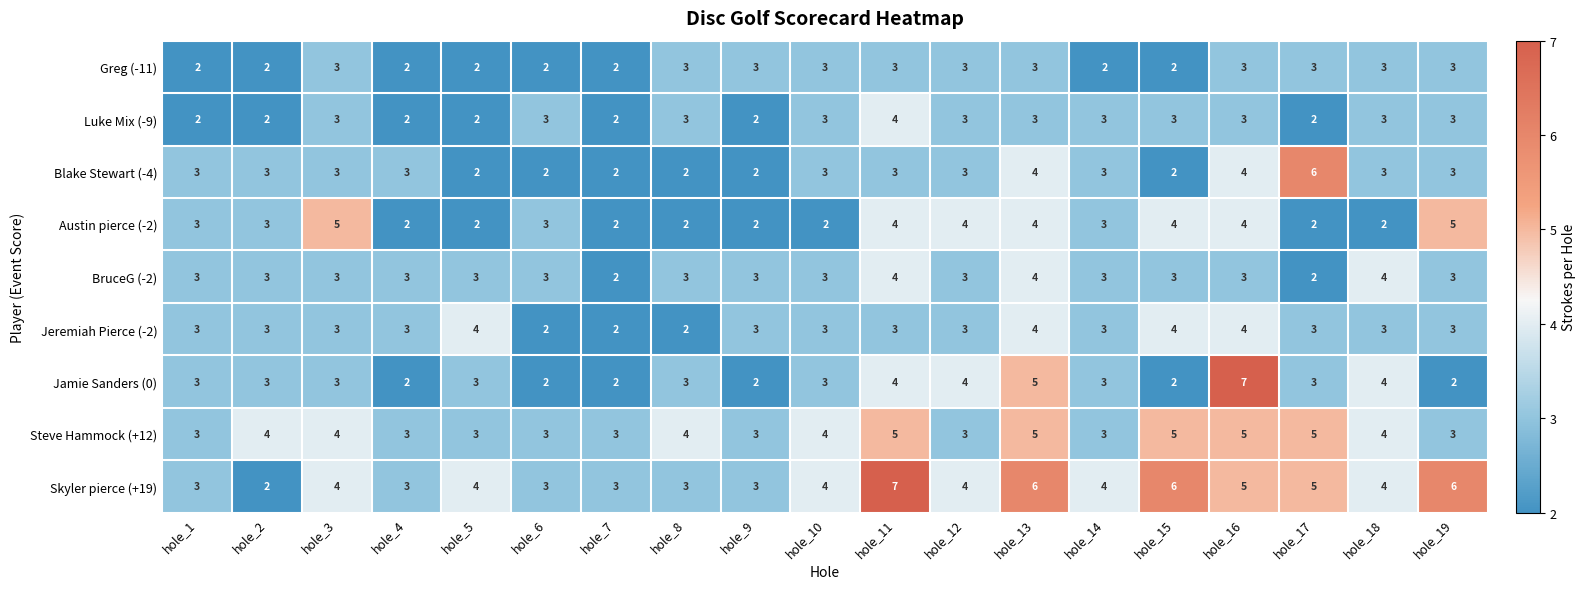

What is the maximum value shown in the chart?

7